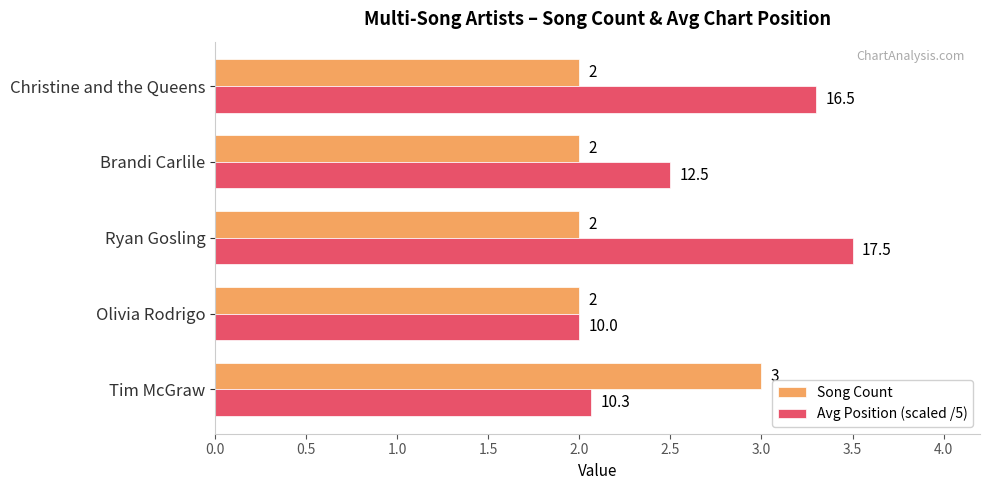

What is the sum of all Song Count values?

11.0